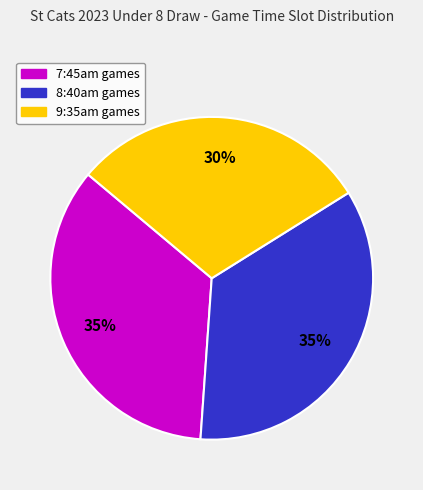

Does any single category account for the majority?

No